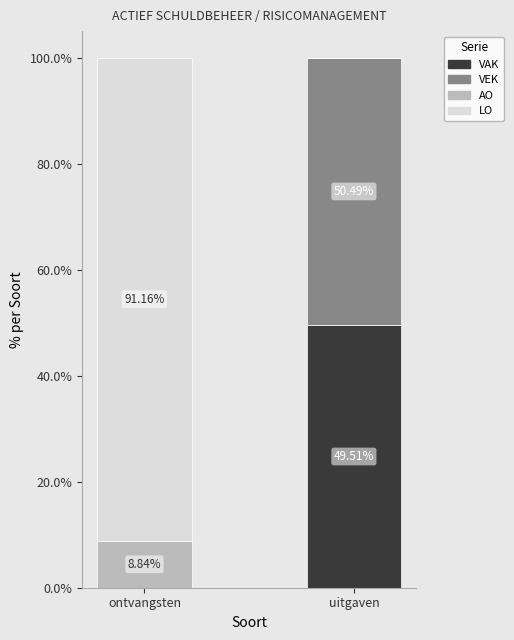

What is the difference between the VAK values at ontvangsten and uitgaven?

49.5